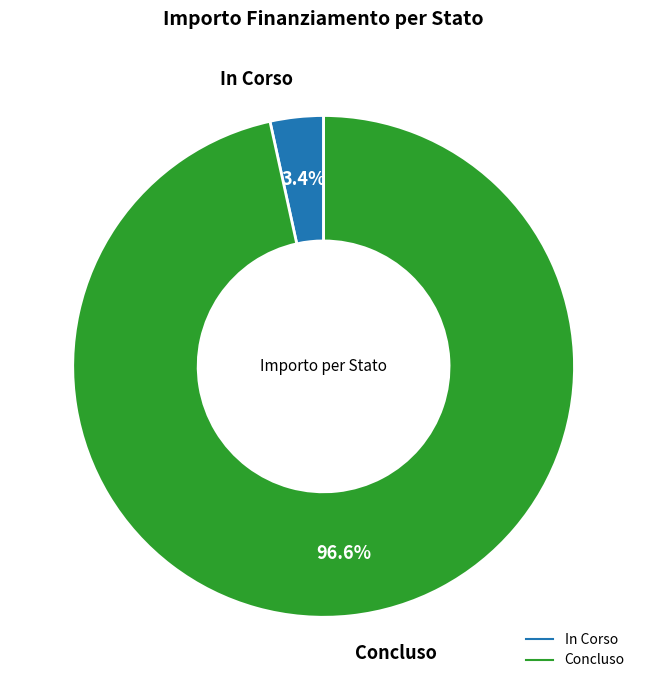

Which has a higher value, Concluso or In Corso?

Concluso